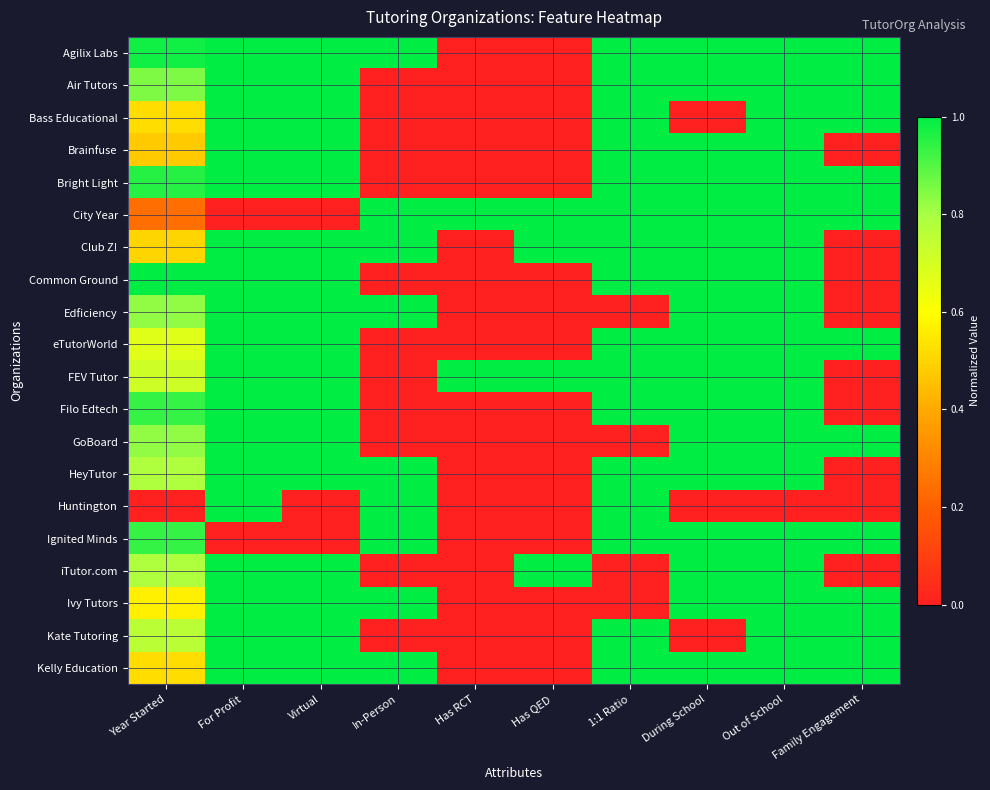

Reading right to left, list all the values displayed in this chart.

Agilix Labs: Family Engagement=1.0	Out of School=1.0	During School=1.0	1:1 Ratio=1.0	Has QED=0.0	Has RCT=0.0	In-Person=1.0	Virtual=1.0	For Profit=1.0	Year Started=1.0
Air Tutors: Family Engagement=1.0	Out of School=1.0	During School=1.0	1:1 Ratio=1.0	Has QED=0.0	Has RCT=0.0	In-Person=0.0	Virtual=1.0	For Profit=1.0	Year Started=0.8
Bass Educational: Family Engagement=1.0	Out of School=1.0	During School=0.0	1:1 Ratio=1.0	Has QED=0.0	Has RCT=0.0	In-Person=0.0	Virtual=1.0	For Profit=1.0	Year Started=0.5
Brainfuse: Family Engagement=0.0	Out of School=1.0	During School=1.0	1:1 Ratio=1.0	Has QED=0.0	Has RCT=0.0	In-Person=0.0	Virtual=1.0	For Profit=1.0	Year Started=0.5
Bright Light: Family Engagement=1.0	Out of School=1.0	During School=1.0	1:1 Ratio=1.0	Has QED=0.0	Has RCT=0.0	In-Person=0.0	Virtual=1.0	For Profit=1.0	Year Started=1.0
City Year: Family Engagement=1.0	Out of School=1.0	During School=1.0	1:1 Ratio=1.0	Has QED=1.0	Has RCT=1.0	In-Person=1.0	Virtual=0.0	For Profit=0.0	Year Started=0.2
Club Z!: Family Engagement=0.0	Out of School=1.0	During School=1.0	1:1 Ratio=1.0	Has QED=1.0	Has RCT=0.0	In-Person=1.0	Virtual=1.0	For Profit=1.0	Year Started=0.5
Common Ground: Family Engagement=0.0	Out of School=1.0	During School=1.0	1:1 Ratio=1.0	Has QED=0.0	Has RCT=0.0	In-Person=0.0	Virtual=1.0	For Profit=1.0	Year Started=1.0
Edficiency: Family Engagement=0.0	Out of School=1.0	During School=1.0	1:1 Ratio=0.0	Has QED=0.0	Has RCT=0.0	In-Person=1.0	Virtual=1.0	For Profit=1.0	Year Started=0.8
eTutorWorld: Family Engagement=1.0	Out of School=1.0	During School=1.0	1:1 Ratio=1.0	Has QED=0.0	Has RCT=0.0	In-Person=0.0	Virtual=1.0	For Profit=1.0	Year Started=0.7
FEV Tutor: Family Engagement=0.0	Out of School=1.0	During School=1.0	1:1 Ratio=1.0	Has QED=1.0	Has RCT=1.0	In-Person=0.0	Virtual=1.0	For Profit=1.0	Year Started=0.7
Filo Edtech: Family Engagement=0.0	Out of School=1.0	During School=1.0	1:1 Ratio=1.0	Has QED=0.0	Has RCT=0.0	In-Person=0.0	Virtual=1.0	For Profit=1.0	Year Started=0.9
GoBoard: Family Engagement=1.0	Out of School=1.0	During School=1.0	1:1 Ratio=0.0	Has QED=0.0	Has RCT=0.0	In-Person=0.0	Virtual=1.0	For Profit=1.0	Year Started=0.8
HeyTutor: Family Engagement=0.0	Out of School=1.0	During School=1.0	1:1 Ratio=1.0	Has QED=0.0	Has RCT=0.0	In-Person=1.0	Virtual=1.0	For Profit=1.0	Year Started=0.8
Huntington: Family Engagement=0.0	Out of School=0.0	During School=0.0	1:1 Ratio=1.0	Has QED=0.0	Has RCT=0.0	In-Person=1.0	Virtual=0.0	For Profit=1.0	Year Started=0.0
Ignited Minds: Family Engagement=1.0	Out of School=1.0	During School=1.0	1:1 Ratio=1.0	Has QED=0.0	Has RCT=0.0	In-Person=1.0	Virtual=0.0	For Profit=0.0	Year Started=0.9
iTutor.com: Family Engagement=0.0	Out of School=1.0	During School=1.0	1:1 Ratio=0.0	Has QED=1.0	Has RCT=0.0	In-Person=0.0	Virtual=1.0	For Profit=1.0	Year Started=0.8
Ivy Tutors: Family Engagement=1.0	Out of School=1.0	During School=1.0	1:1 Ratio=0.0	Has QED=0.0	Has RCT=0.0	In-Person=1.0	Virtual=1.0	For Profit=1.0	Year Started=0.6
Kate Tutoring: Family Engagement=1.0	Out of School=1.0	During School=0.0	1:1 Ratio=1.0	Has QED=0.0	Has RCT=0.0	In-Person=0.0	Virtual=1.0	For Profit=1.0	Year Started=0.8
Kelly Education: Family Engagement=1.0	Out of School=1.0	During School=1.0	1:1 Ratio=1.0	Has QED=0.0	Has RCT=0.0	In-Person=1.0	Virtual=1.0	For Profit=1.0	Year Started=0.5